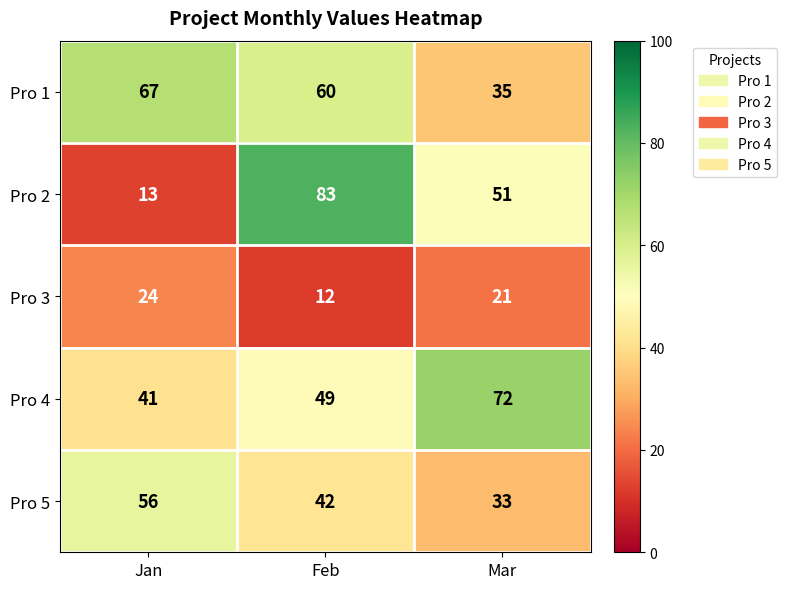

What is the sum of the Pro 1 values at Jan and Mar?

102